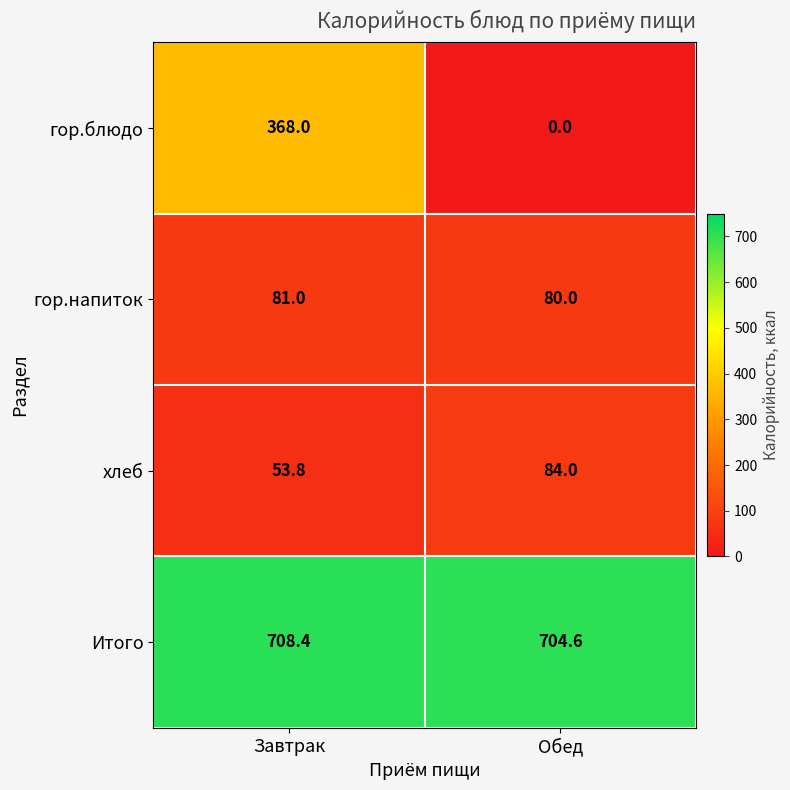

Between Завтрак and Обед, which series saw the biggest shift?

гор.блюдо